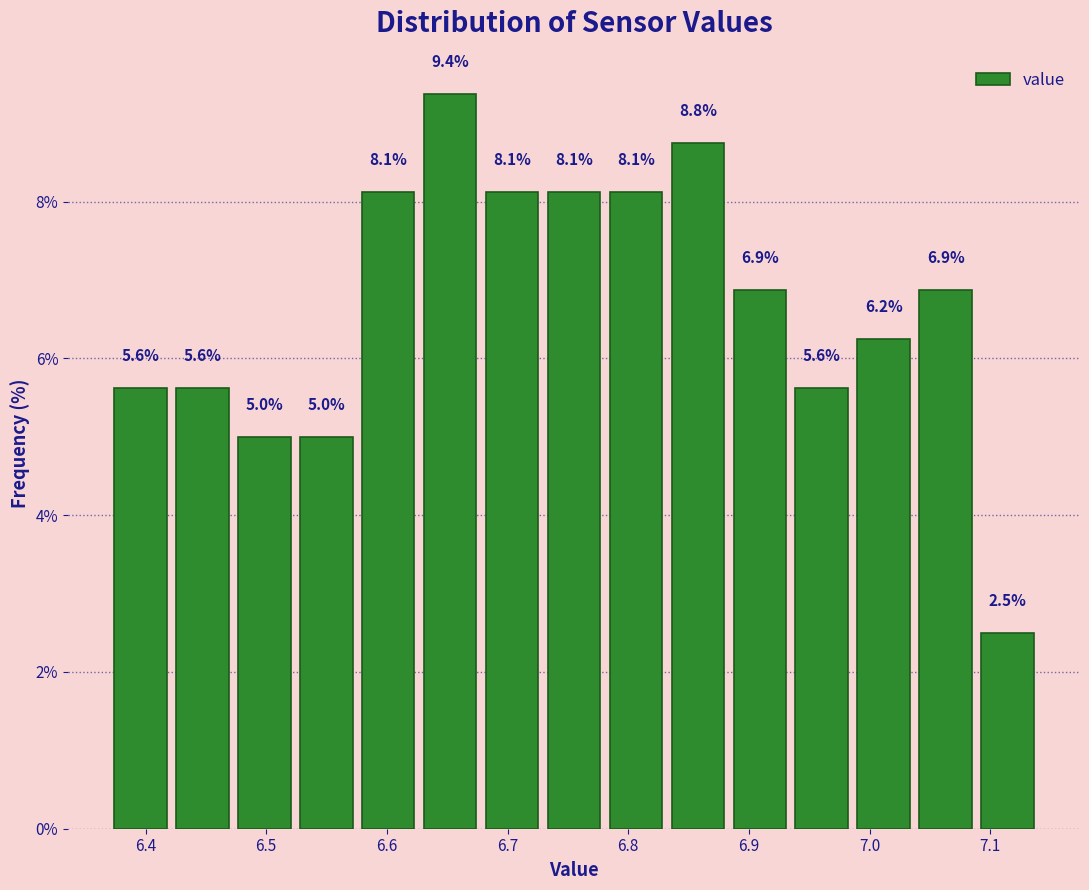

Which range on the x-axis has the tallest bar?

6.63 to 6.68